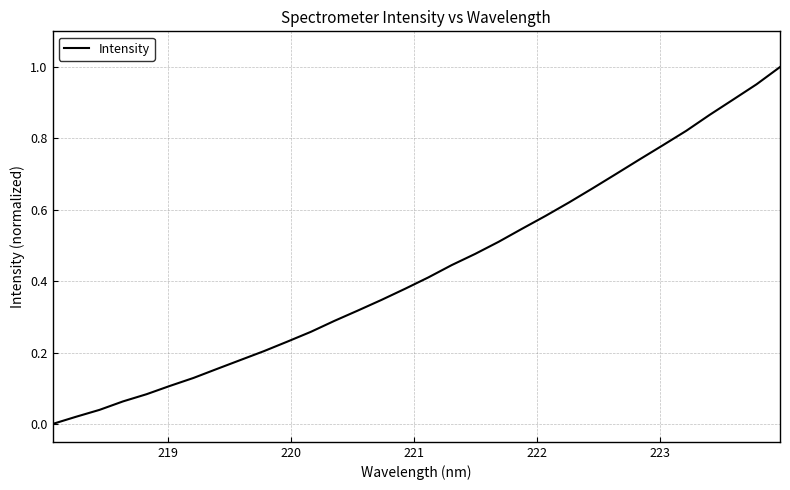

How many lines are shown in the chart?

1